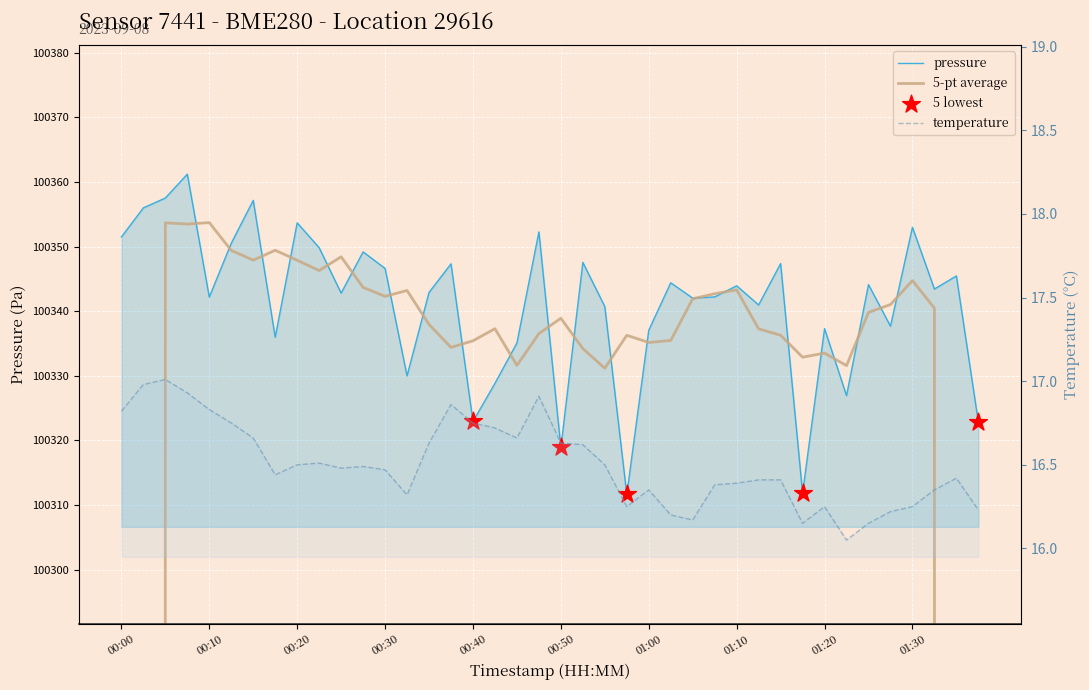

At how many categories does at least one series exceed 41279?

40